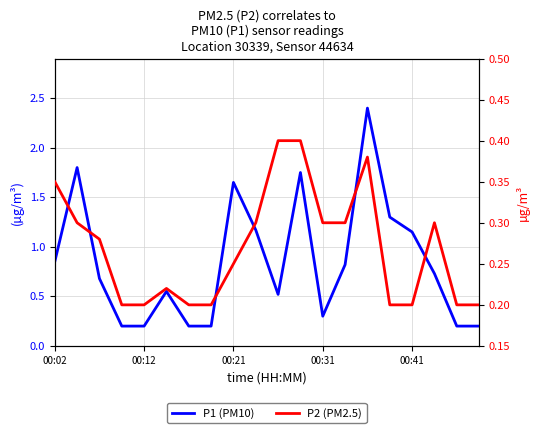

What value does the P2 (PM2.5) series have at 15?

0.2